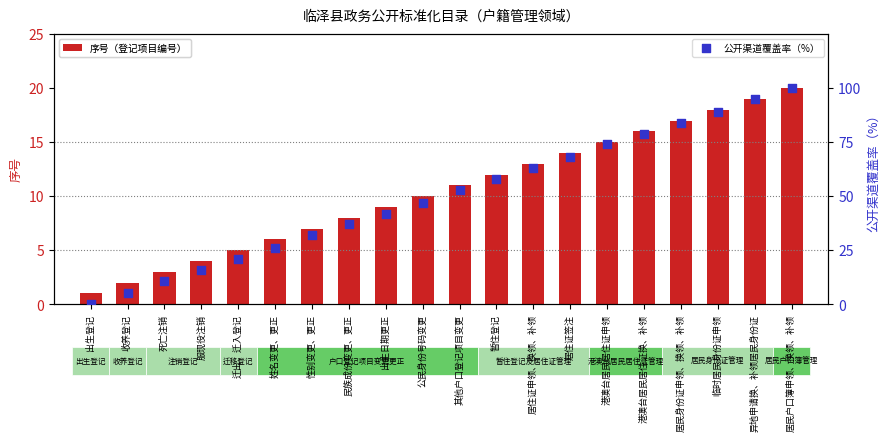

Which series has the largest total across all categories?

公开渠道覆盖率（%）